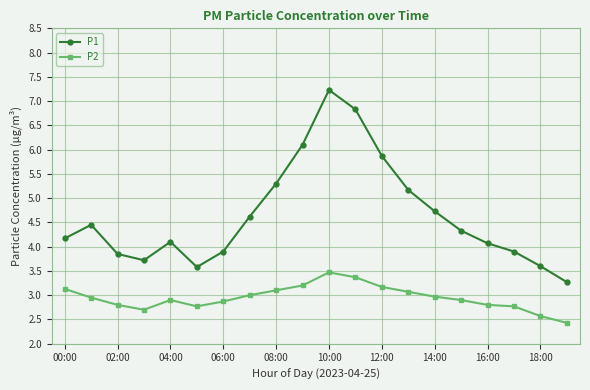

True or false: P1 has more than 0 interior local peaks.

True